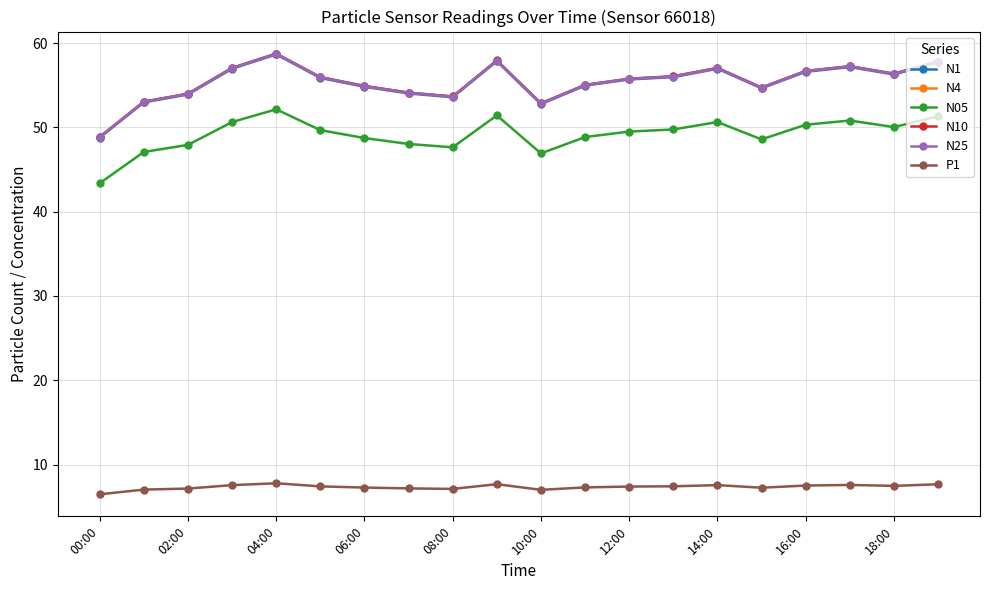

At how many categories does at least one series exceed 19?

20